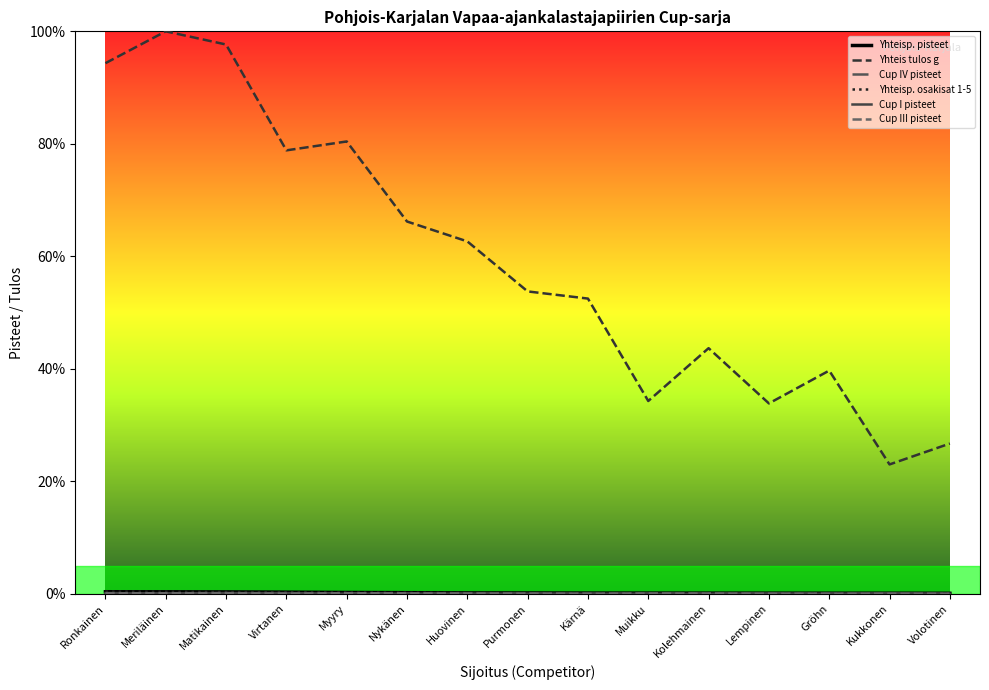

Which series changed the most between Ronkainen and Lempinen?

Yhteis tulos g